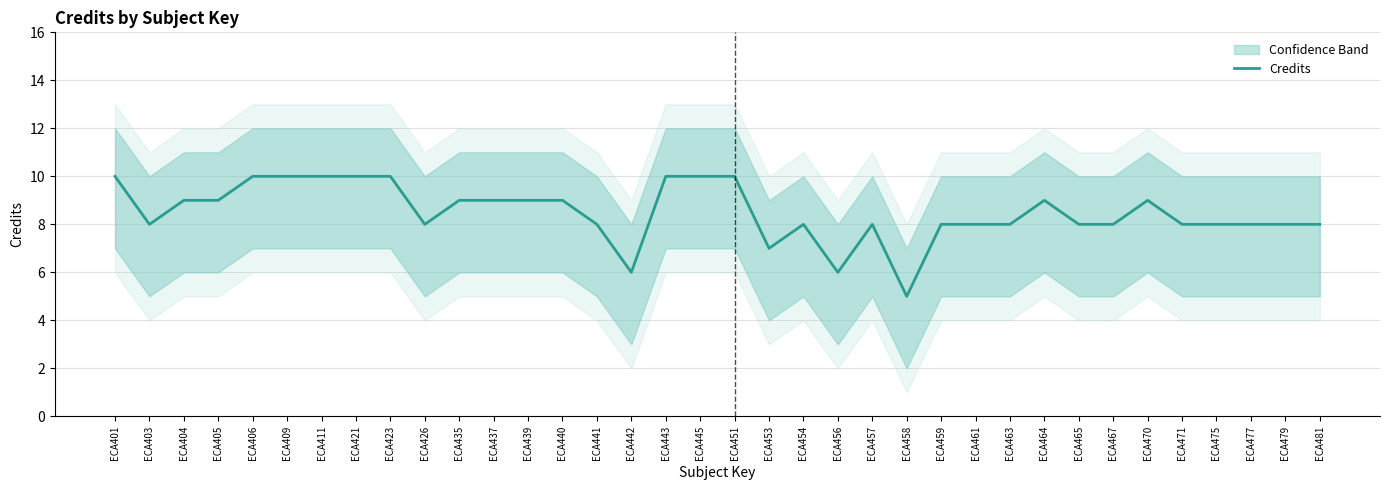

Where does the data first go above 8?

ECA401